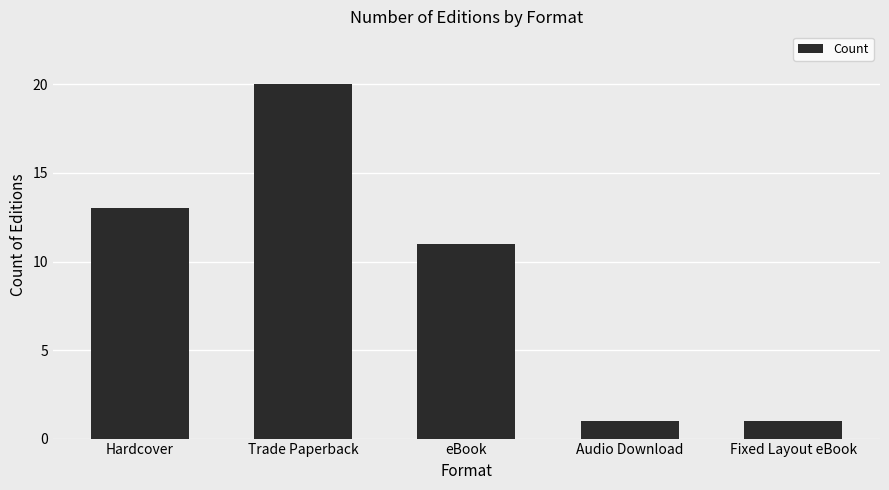

What is the difference between the maximum and minimum values?

19